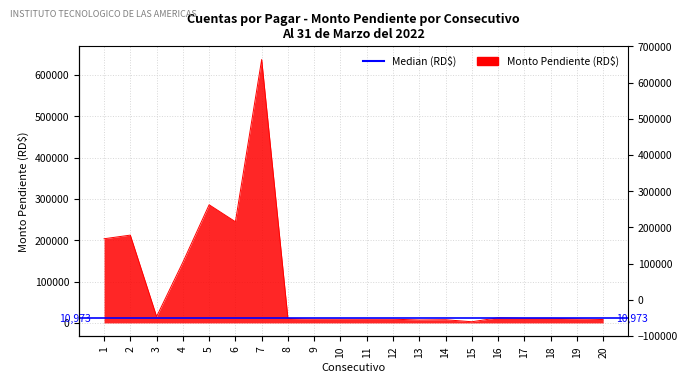

Which category has the highest value across all series?

7